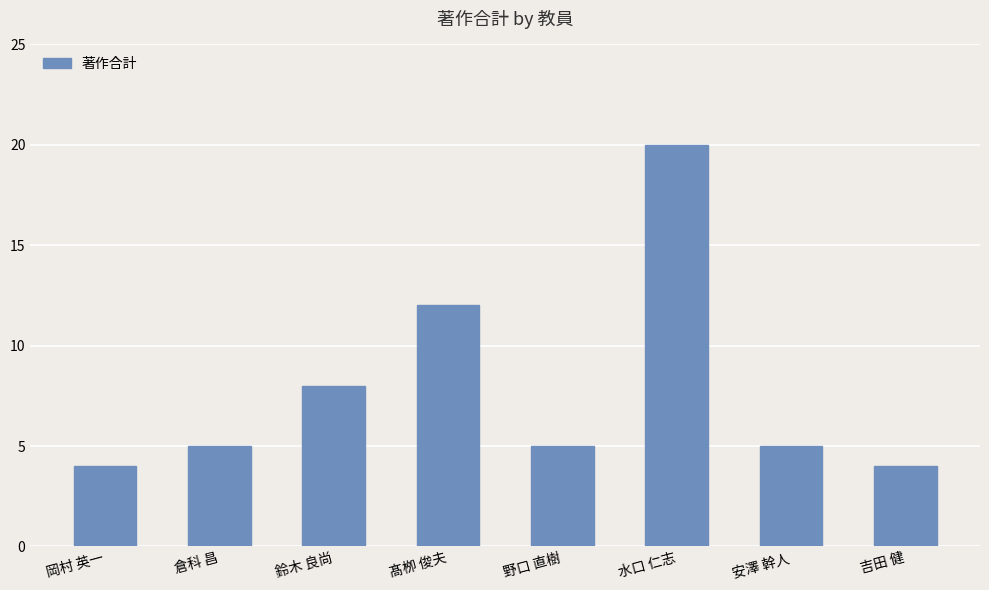

Reading left to right, extract all data points from this chart.

4	5	8	12	5	20	5	4